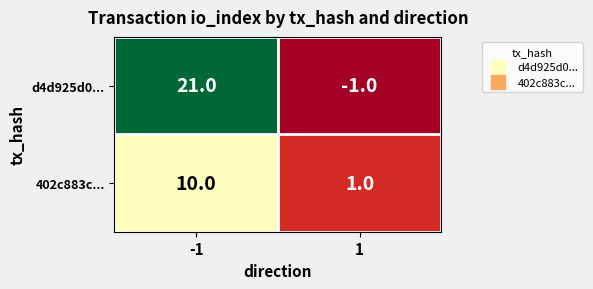

How many data points does each series have?

2